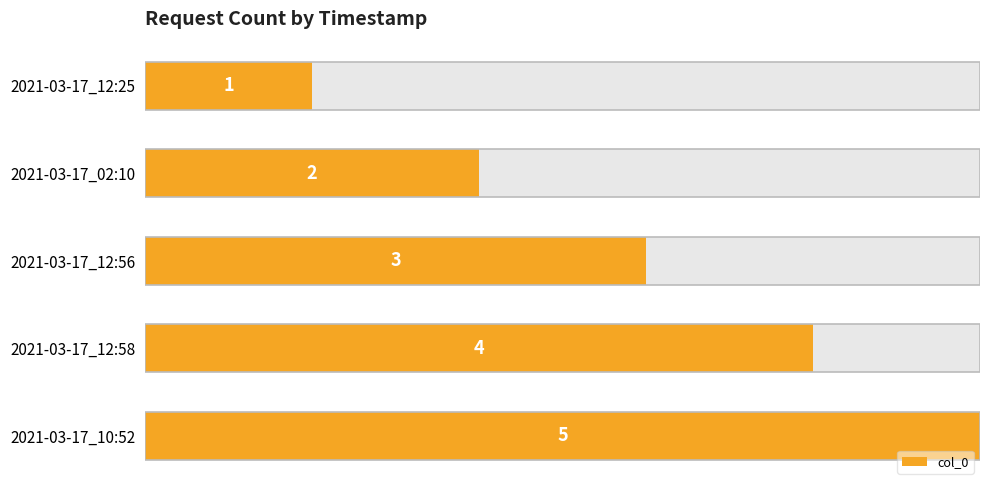

Count the values in the range 2 to 4.

3